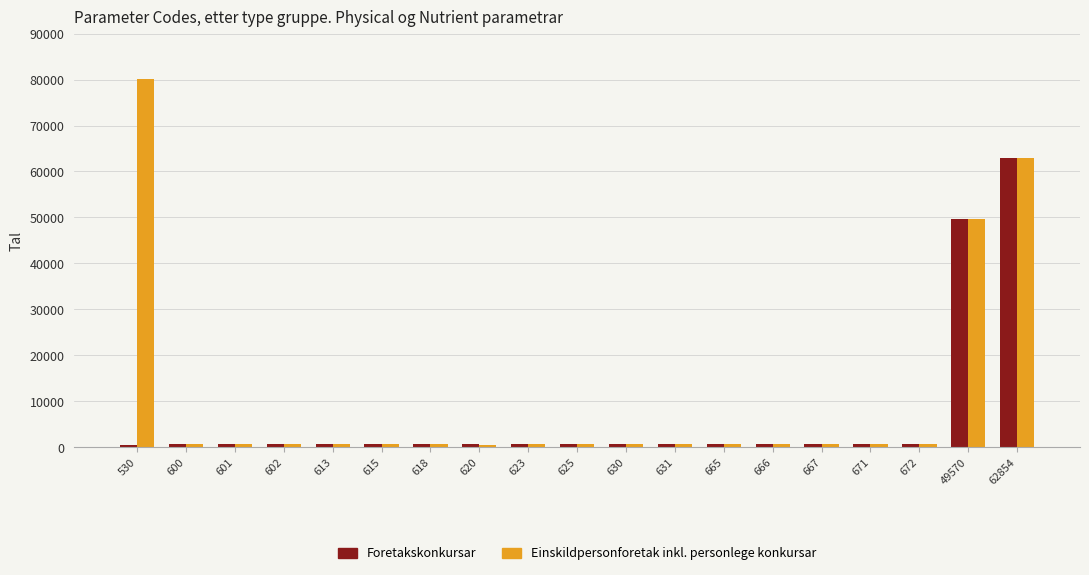

What is the difference between the maximum and minimum values in the Einskildpersonforetak inkl. personlege konkursar series?

79624